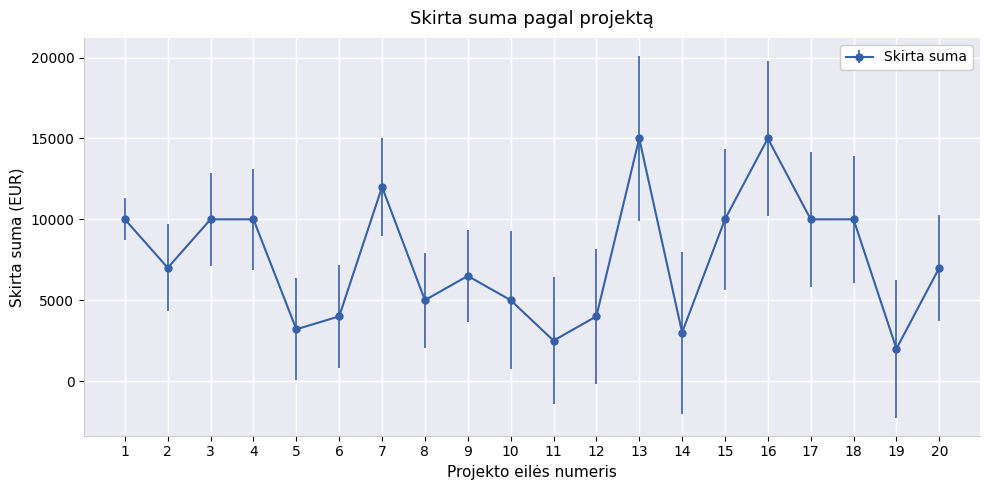

How many data points does each series have?

20